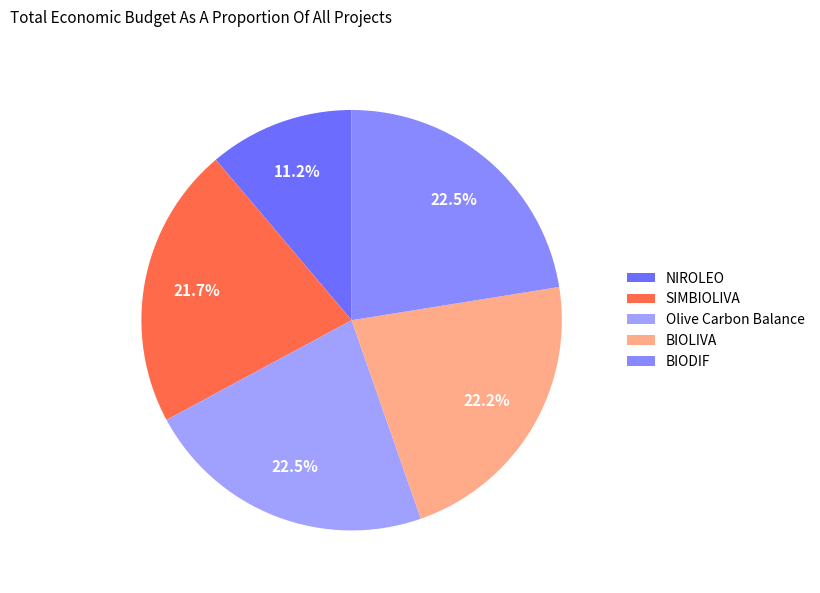

What is the change in value from NIROLEO to SIMBIOLIVA?

+280755